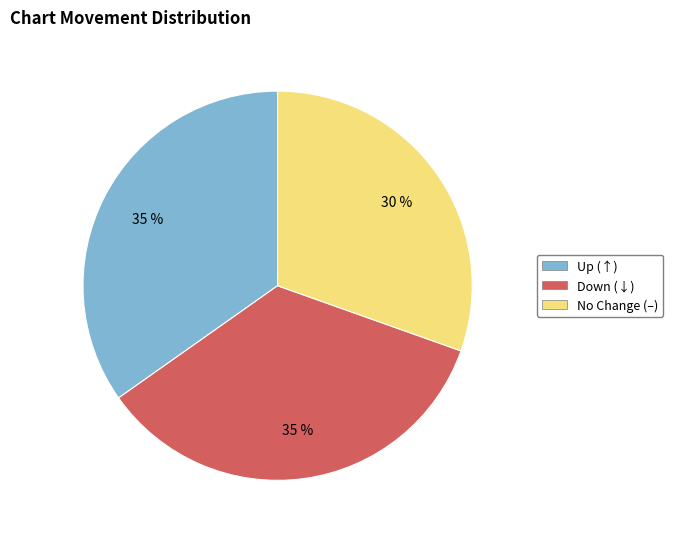

To the nearest percent, what is the average slice percentage?

33%